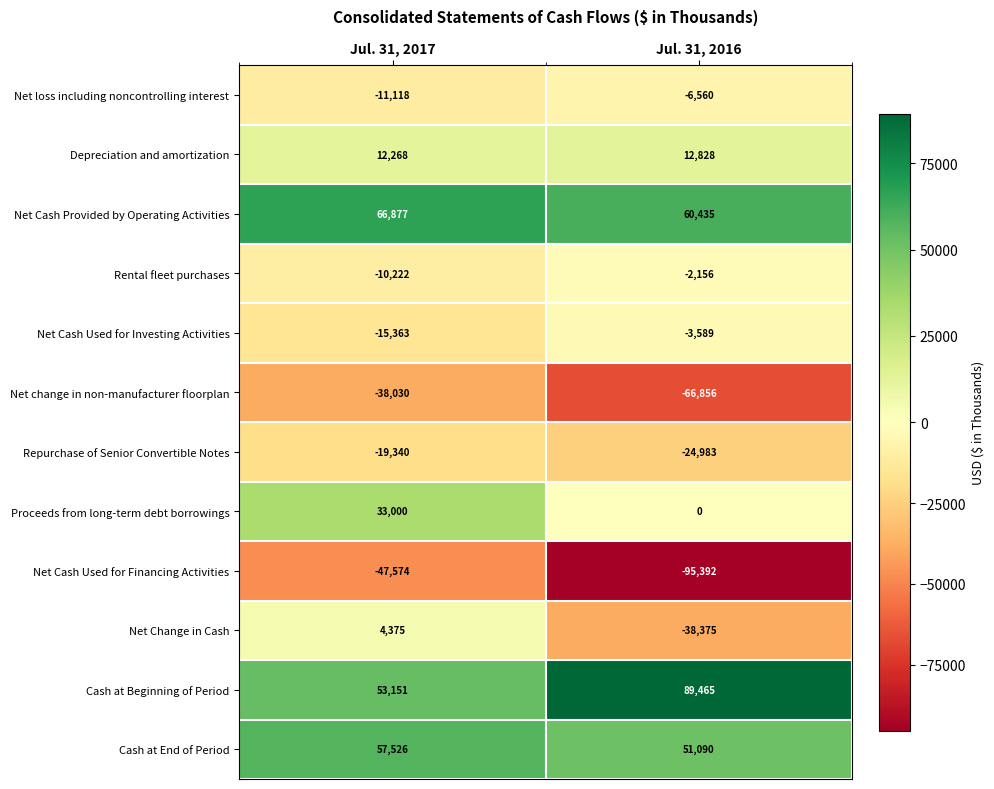

Reading left to right, what are all the values shown in this chart?

Net loss including noncontrolling interest: -11118	-6560
Depreciation and amortization: 12268	12828
Net Cash Provided by Operating Activities: 66877	60435
Rental fleet purchases: -10222	-2156
Net Cash Used for Investing Activities: -15363	-3589
Net change in non-manufacturer floorplan: -38030	-66856
Repurchase of Senior Convertible Notes: -19340	-24983
Proceeds from long-term debt borrowings: 33000	0
Net Cash Used for Financing Activities: -47574	-95392
Net Change in Cash: 4375	-38375
Cash at Beginning of Period: 53151	89465
Cash at End of Period: 57526	51090